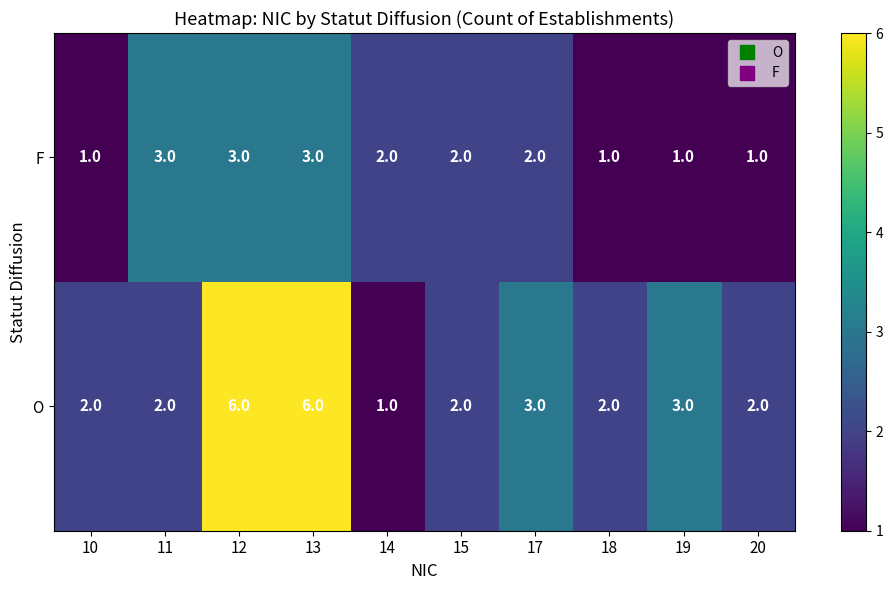

List the series in order of their overall mean, highest first.

O, F